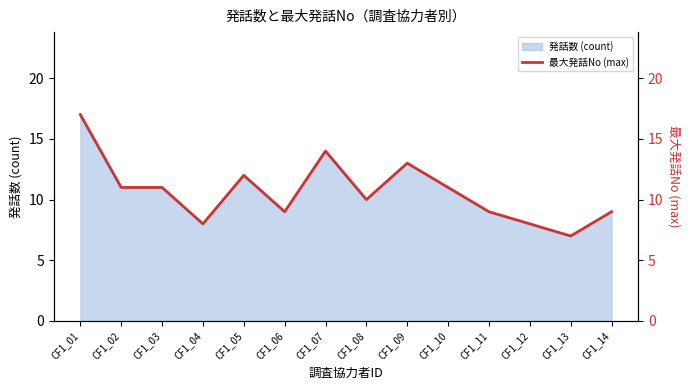

Which label corresponds to the smallest value in the chart?

CF1_13